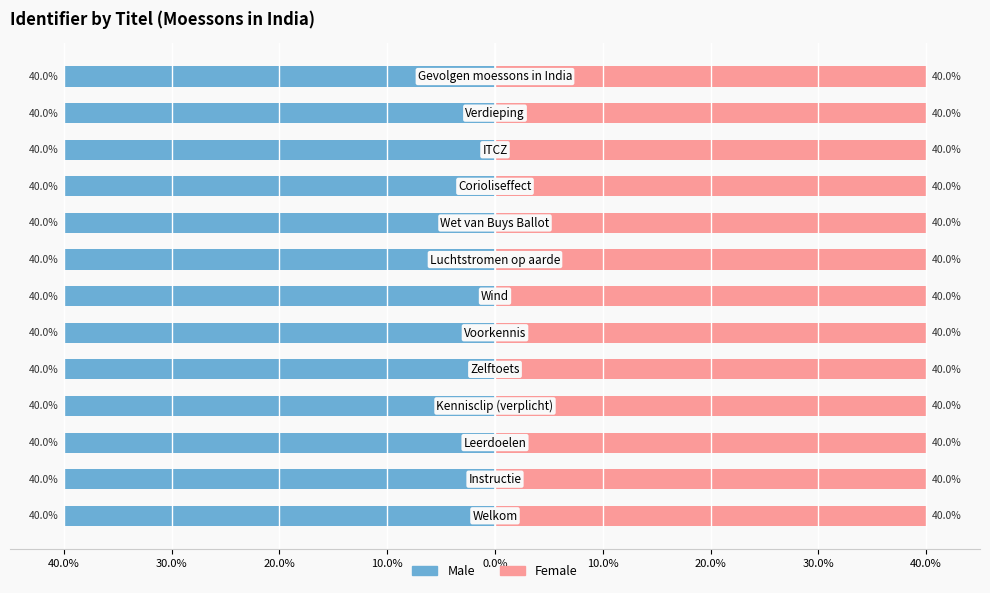

Is it true that Female equals 40.0 at 30.0%?

True